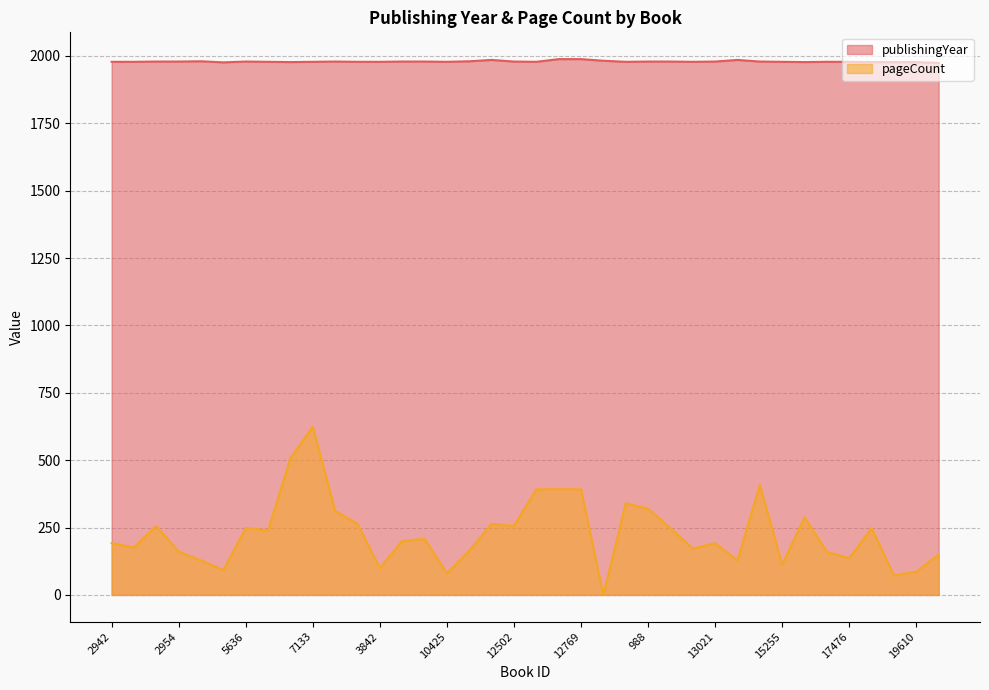

List the labels in order of pageCount value, largest first.

7133, 5581, 1523, 12583, 12767, 12769, 585, 988, 8286, 4936, 8863, 11321, 2952, 12502, 5636, 1442, 18558, 6116, 5554, 9130, 2942, 13021, 2944, 13920, 11297, 2954, 16940, 9867, 17476, 3838, 11169, 15255, 3842, 4195, 19610, 10425, 18940, 13051